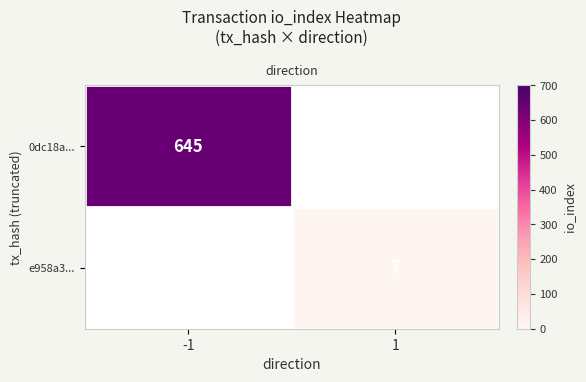

The row_1 series shows 7.0 at 1. True or false?

True